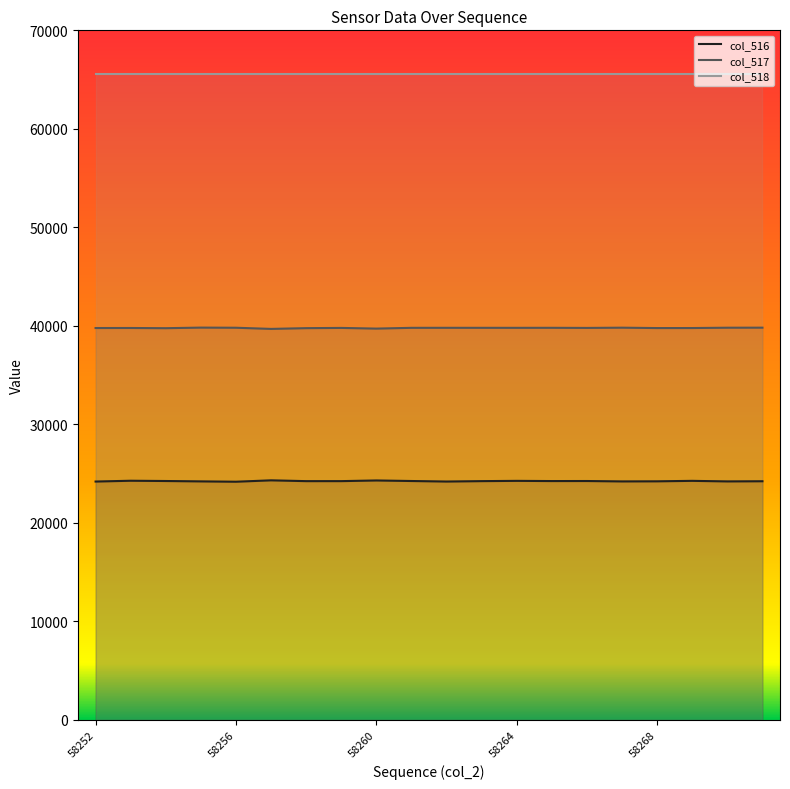

Does the chart have visible grid lines?

No